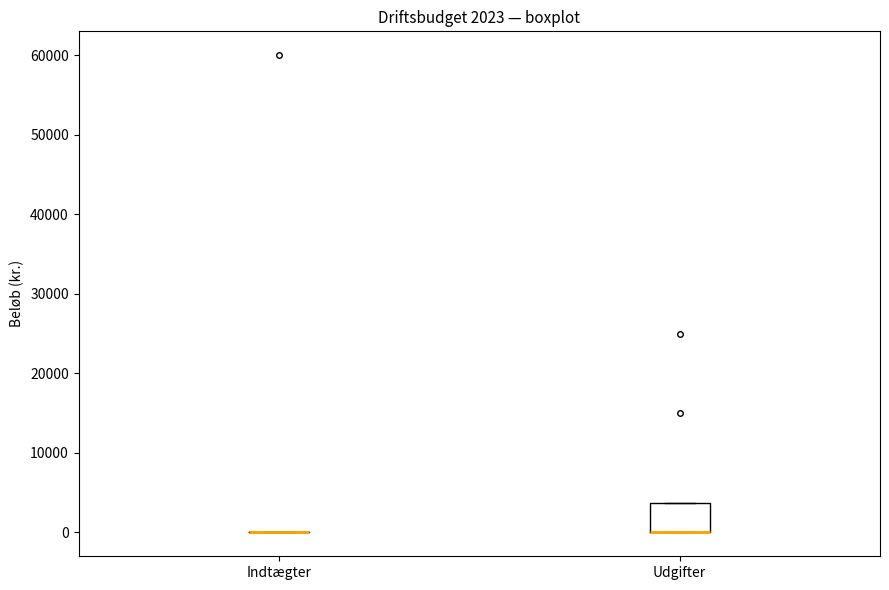

Which box is the tallest, from its lower edge to its upper edge?

Udgifter